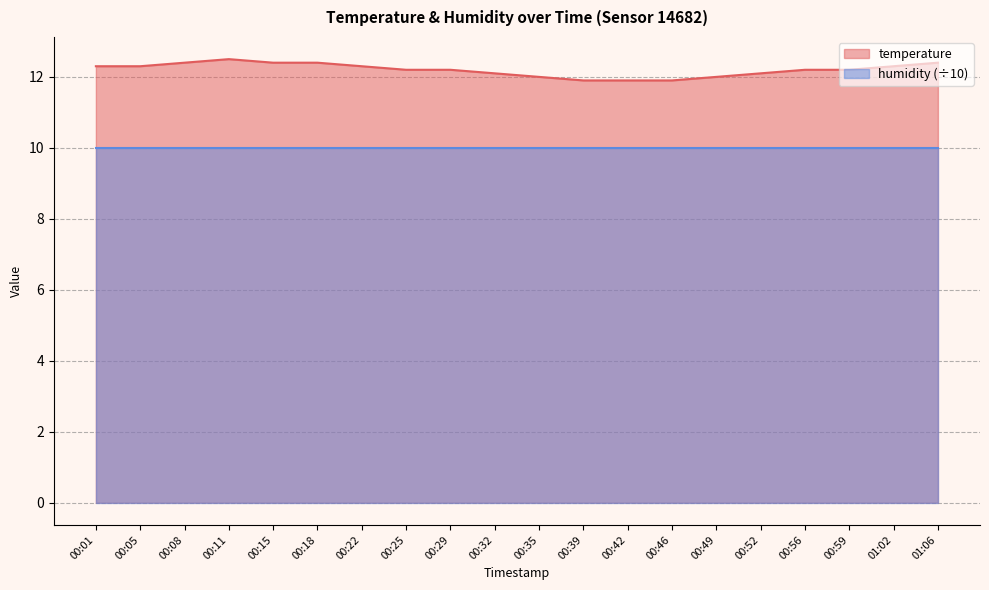

What is the change in value from 00:42 to 00:56?

+0.3